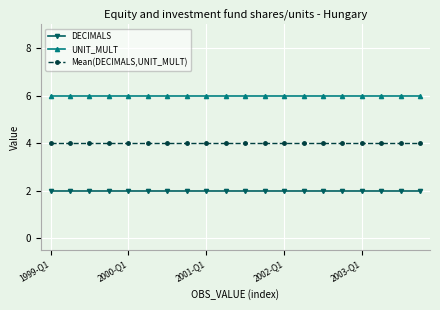

True or false: Mean(DECIMALS,UNIT_MULT) and DECIMALS cross at least once.

False